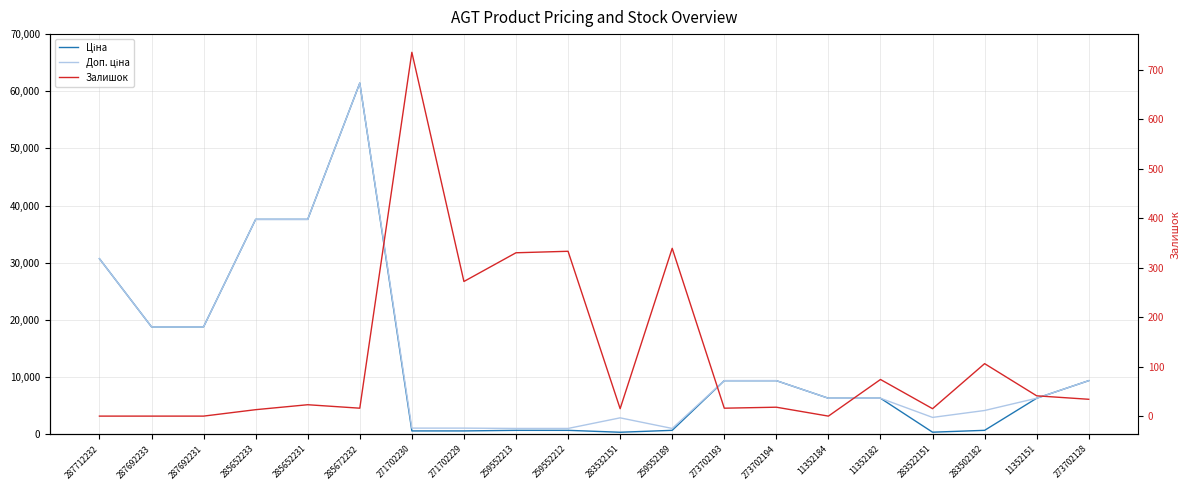

At which label does Ціна reach its peak?

285672232